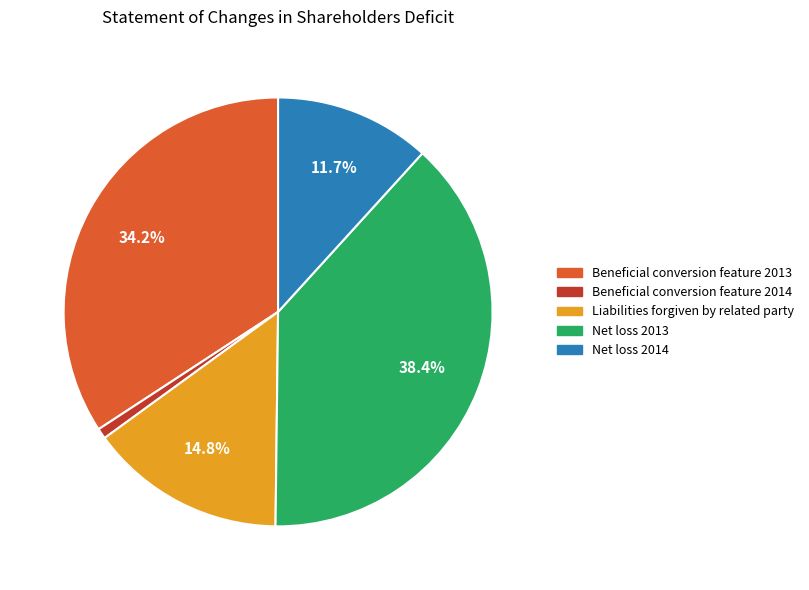

What percentage is NOT represented by Beneficial conversion feature 2013?

65.8%